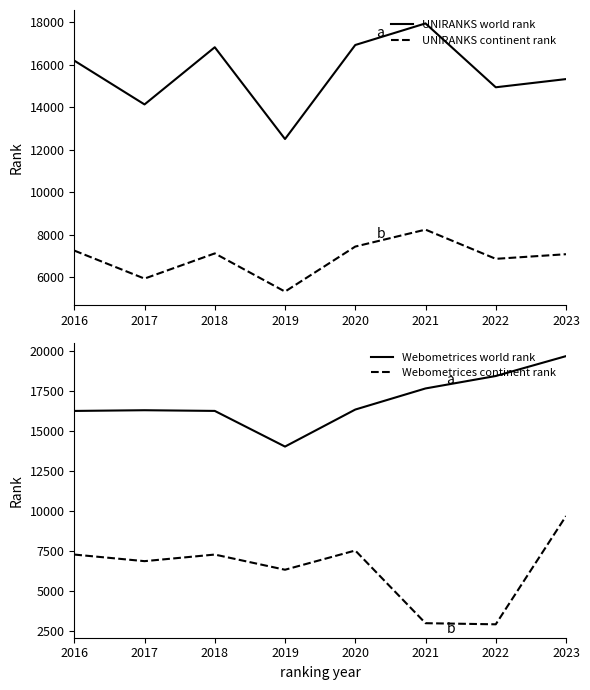

List the series in order of their peak value, lowest first.

UNIRANKS continent rank, Webometrices continent rank, UNIRANKS world rank, Webometrices world rank